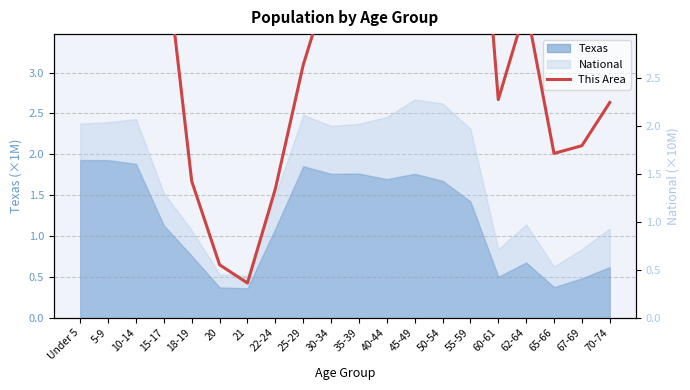

Reading right to left, what are all the values shown in this chart?

2.2	1.8	1.7	3.2	2.3	5.9	6.8	8.5	7.0	5.9	3.6	2.6	1.3	0.4	0.6	1.4	3.9	7.1	5.8	4.8